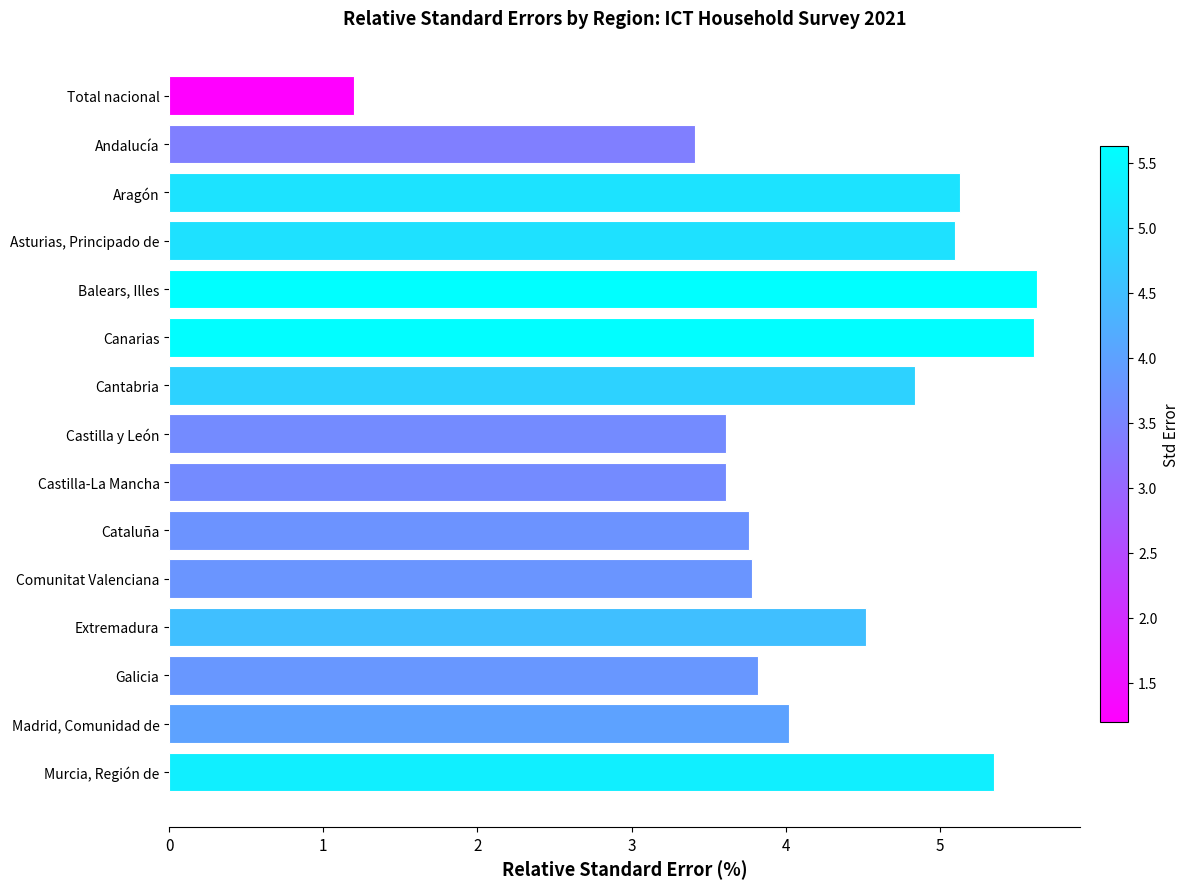

True or false: the data shows 8.2 at Aragón.

False